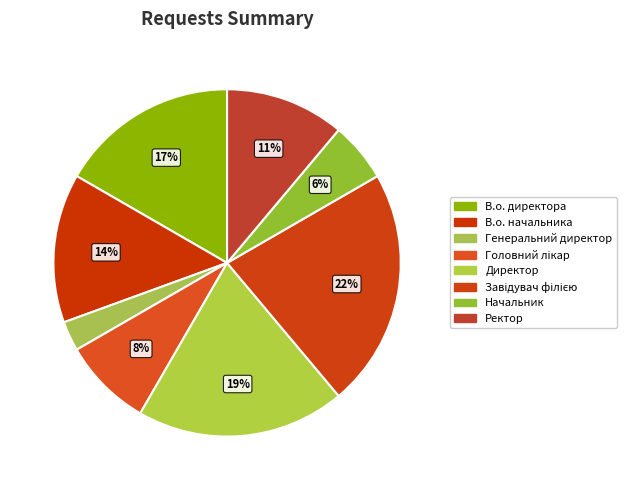

Count the number of slices in the pie.

8